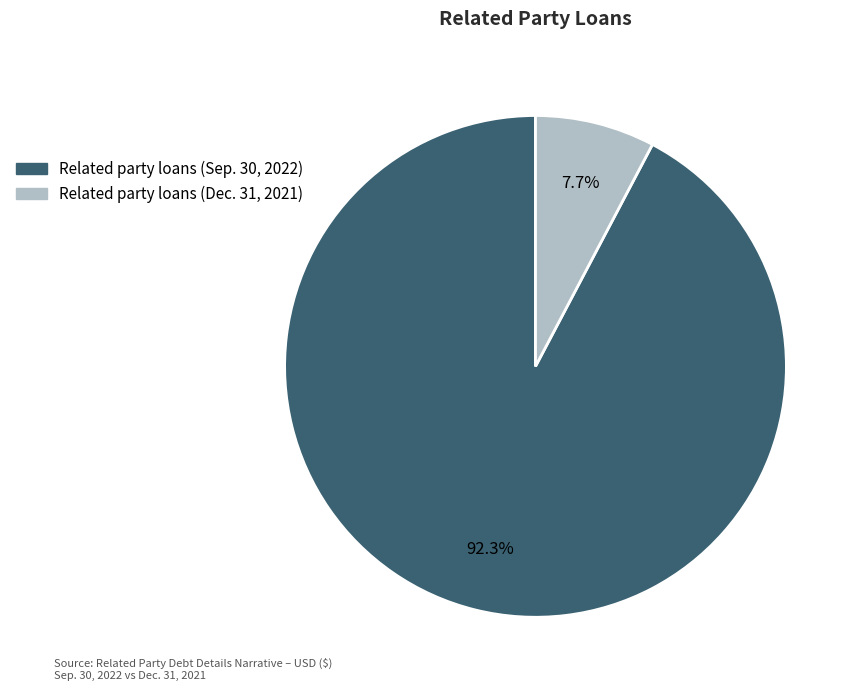

How many slices are in this pie chart?

2